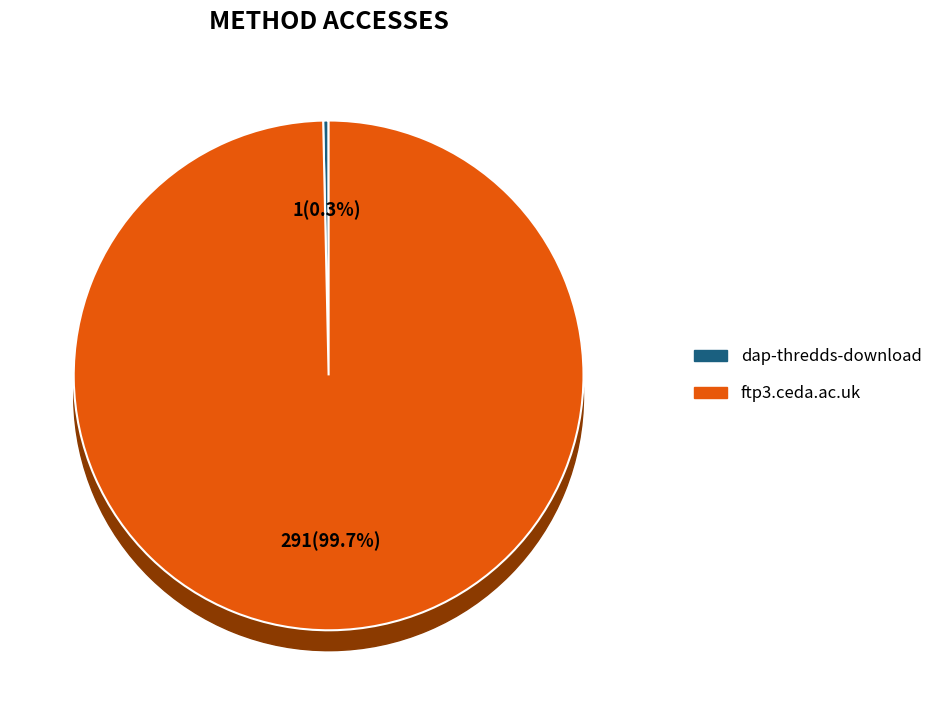

How many slices are in this pie chart?

2